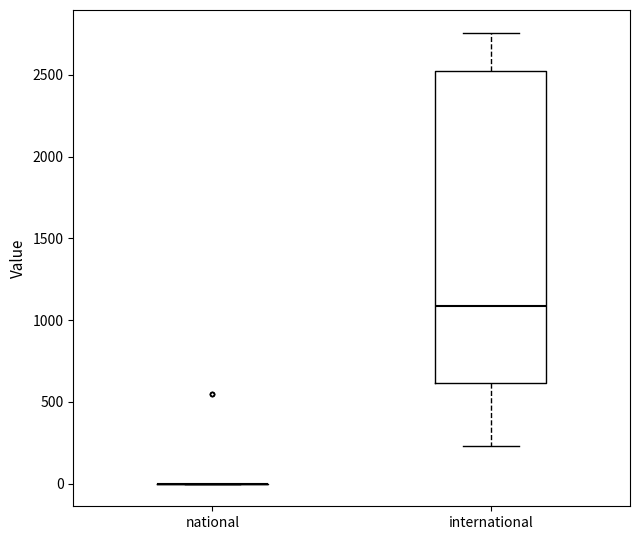

Reading left to right, transcribe this box plot: for each box, give where its median line is, the range the box spans, and where its two whiskers end, as read against the y-axis. The values are not printed on the chart, so give them approximately, as read against the axis.

national: box collapsed to a line at 0, whiskers 0 to 0
international: median 1100, box 600 to 2500, whiskers 250 to 2750